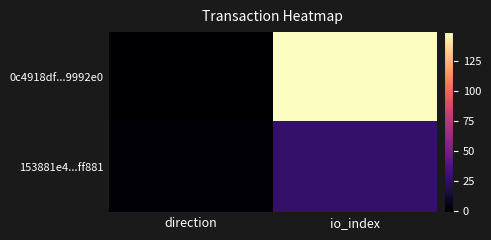

Which series has the largest range (max minus min)?

0c4918df...9992e0